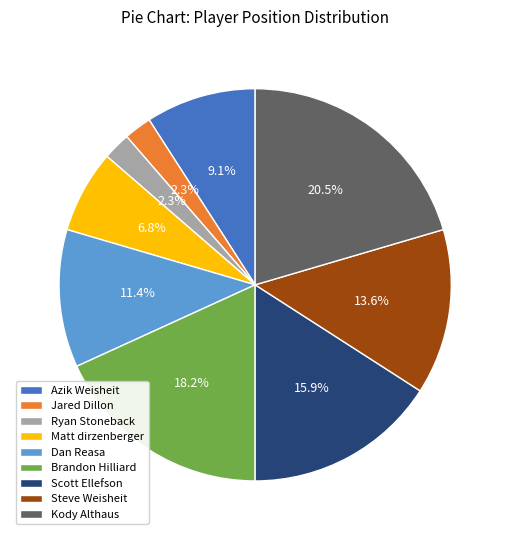

Which category has the biggest portion of the pie?

Kody Althaus